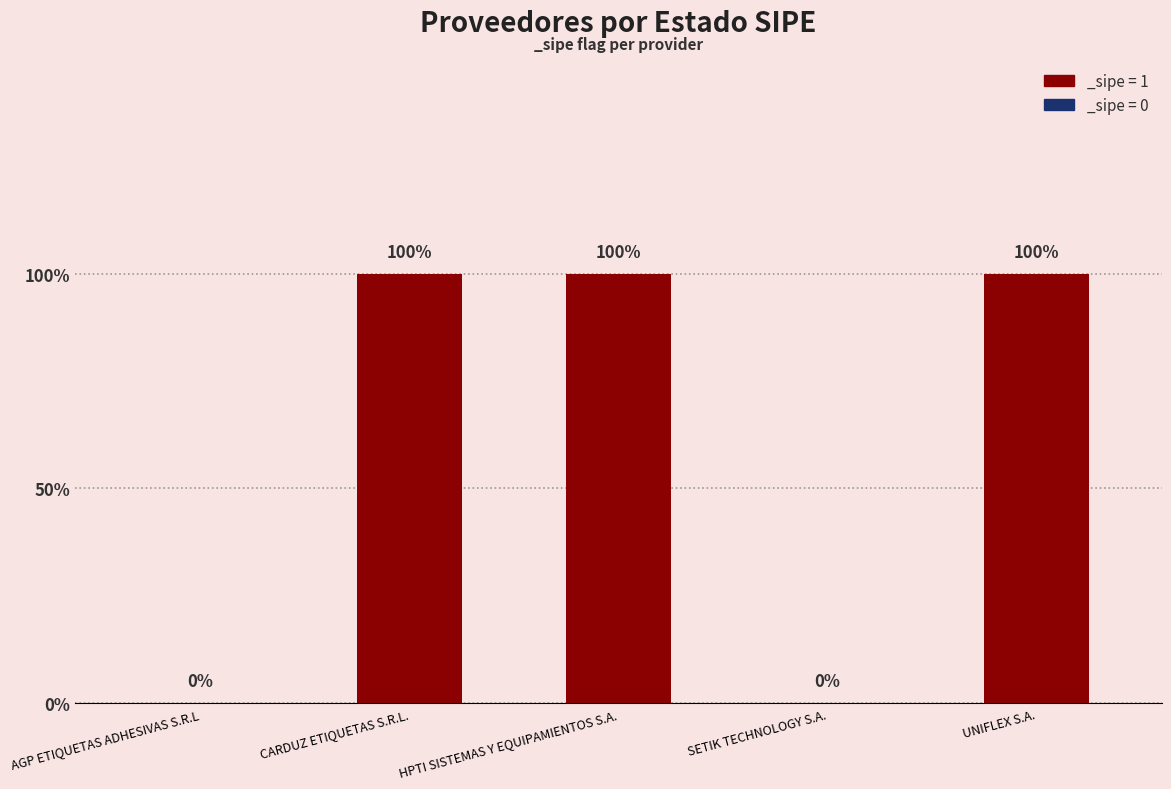

Reading left to right, what are all the values shown in this chart?

AGP ETIQUETAS ADHESIVAS S.R.L=0	CARDUZ ETIQUETAS S.R.L.=1	HPTI SISTEMAS Y EQUIPAMIENTOS S.A.=1	SETIK TECHNOLOGY S.A.=0	UNIFLEX S.A.=1